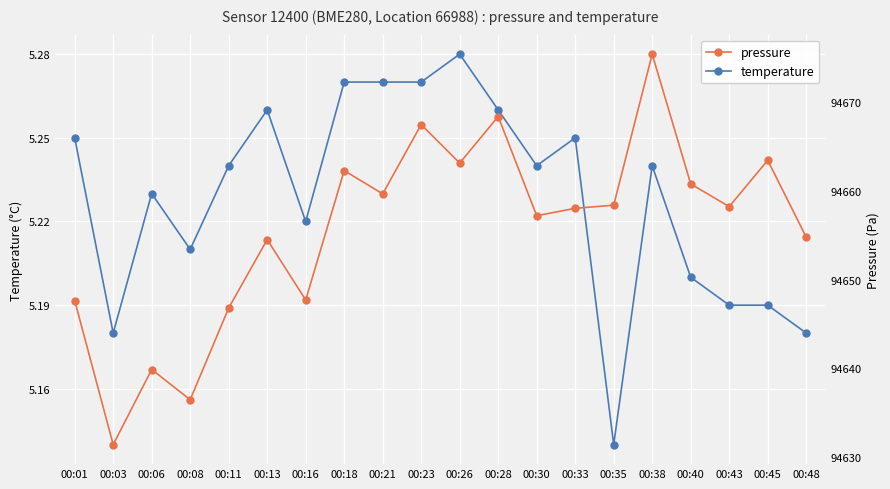

At how many categories does at least one series exceed 29983?

20